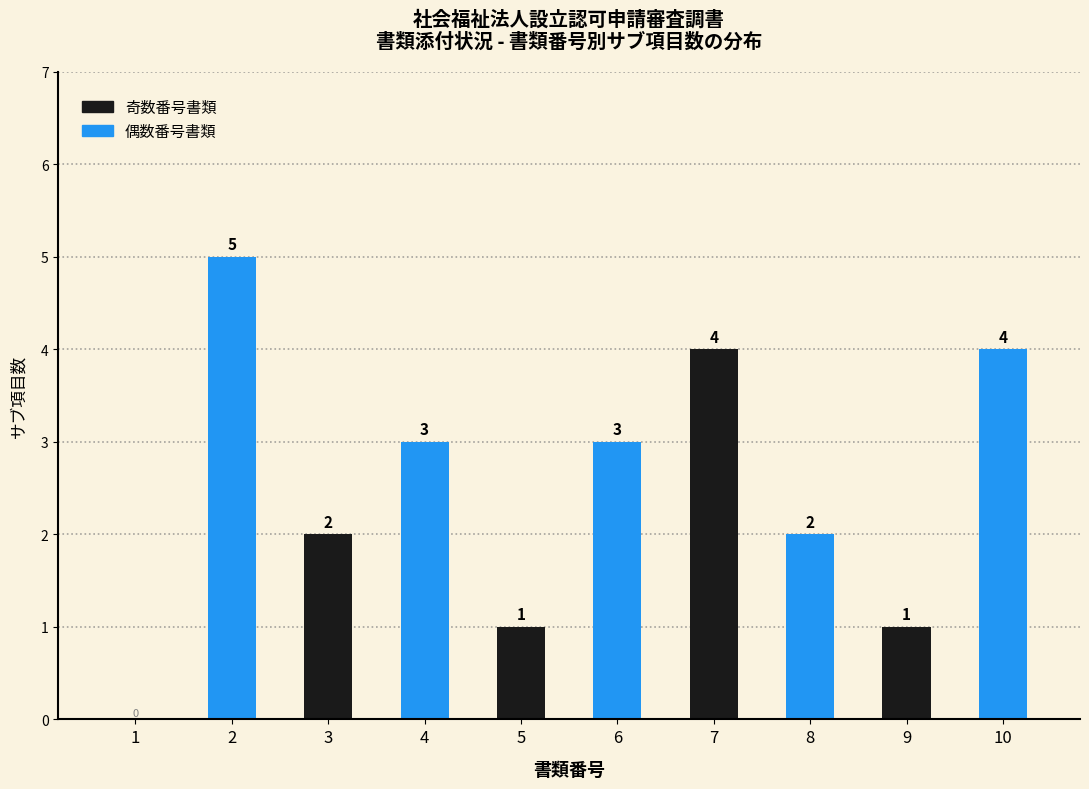

Reading left to right, what are all the values shown in this chart?

1=0	2=5	3=2	4=3	5=1	6=3	7=4	8=2	9=1	10=4